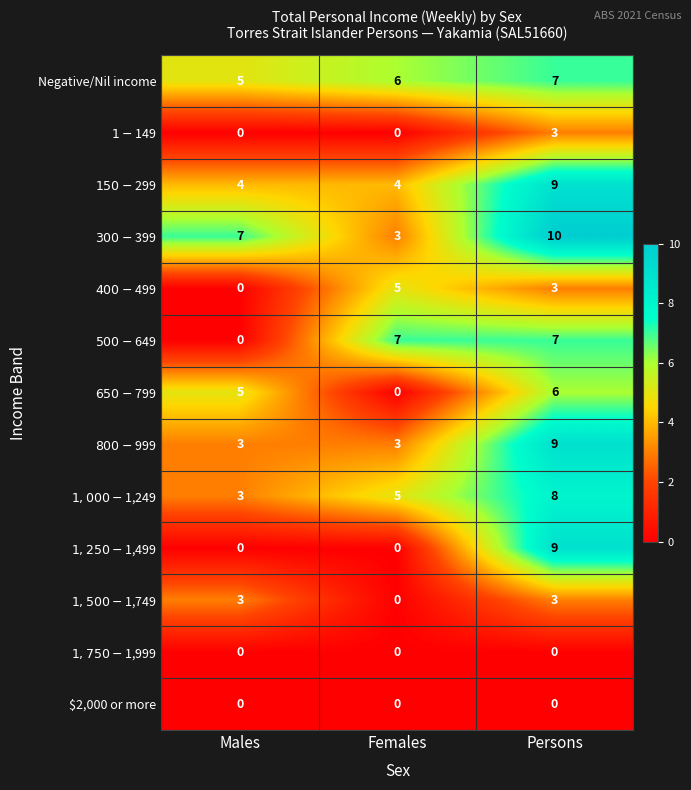

What is the total value across all series at Persons?

74